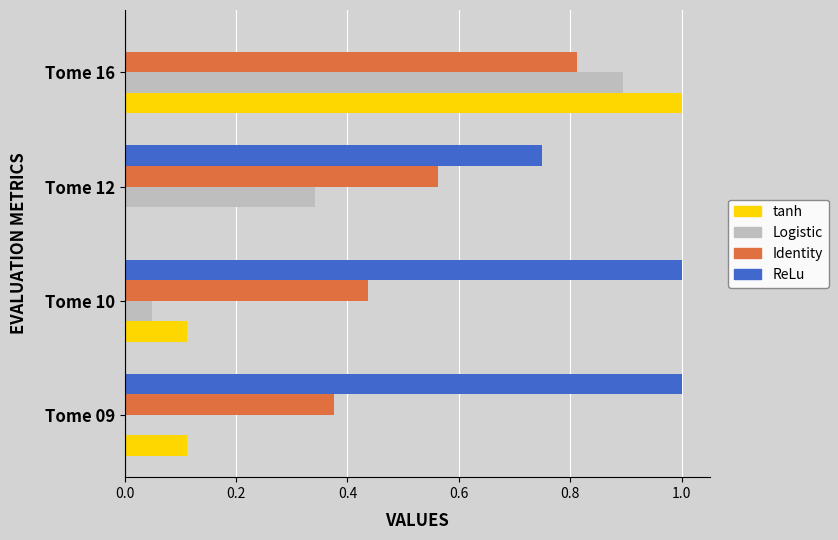

What are all the series names shown in the legend?

tanh, Logistic, Identity, ReLu